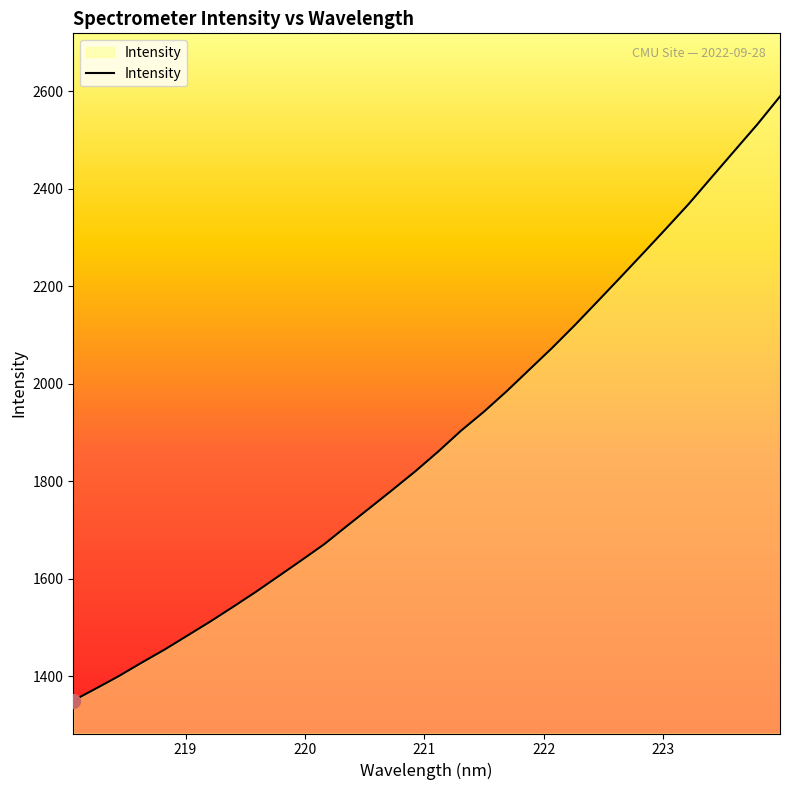

What is the smallest value displayed?

1349.5